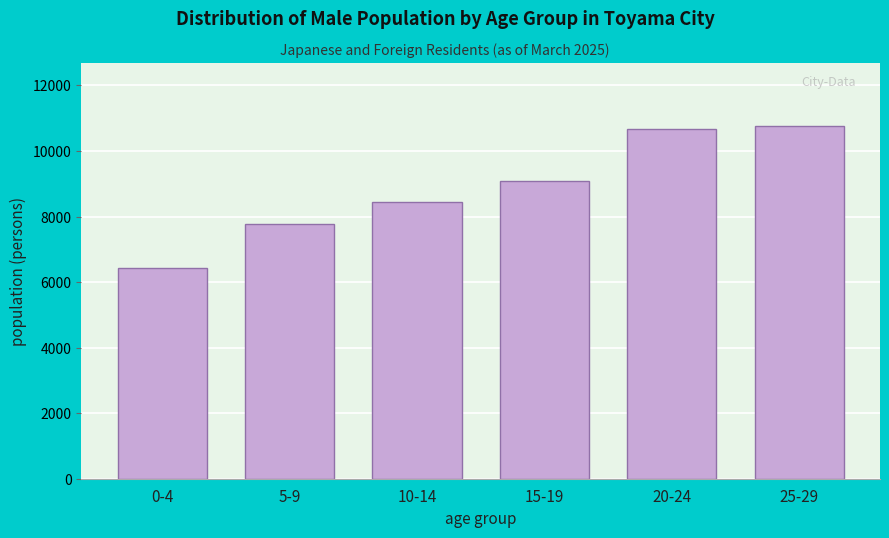

Reading left to right, what are all the values shown in this chart?

0-4=6428	5-9=7763	10-14=8436	15-19=9094	20-24=10662	25-29=10751